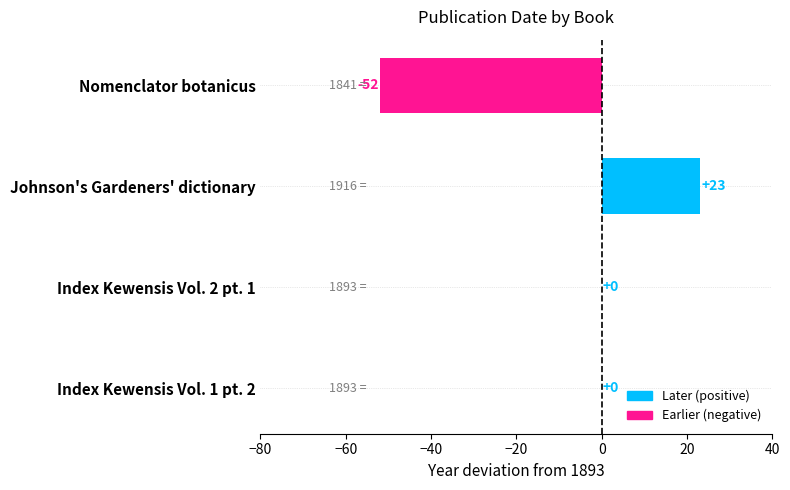

How many distinct data groups are displayed?

1